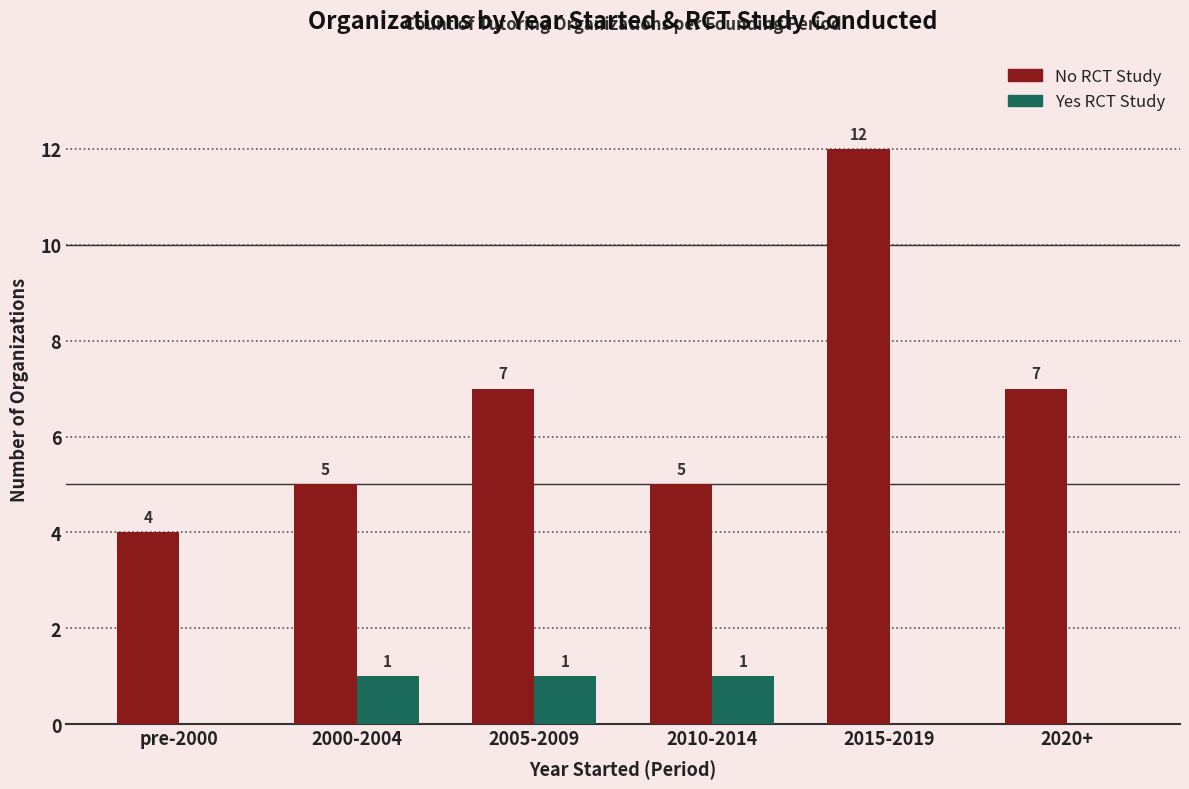

The No RCT Study series shows 2 at 2020+. True or false?

False